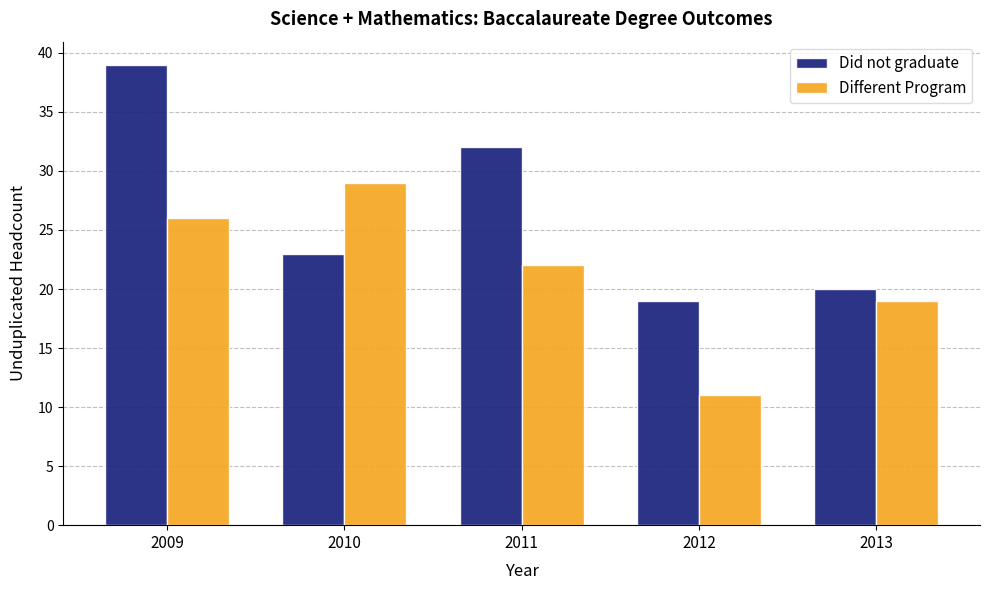

Which label corresponds to the smallest value in the chart?

2012